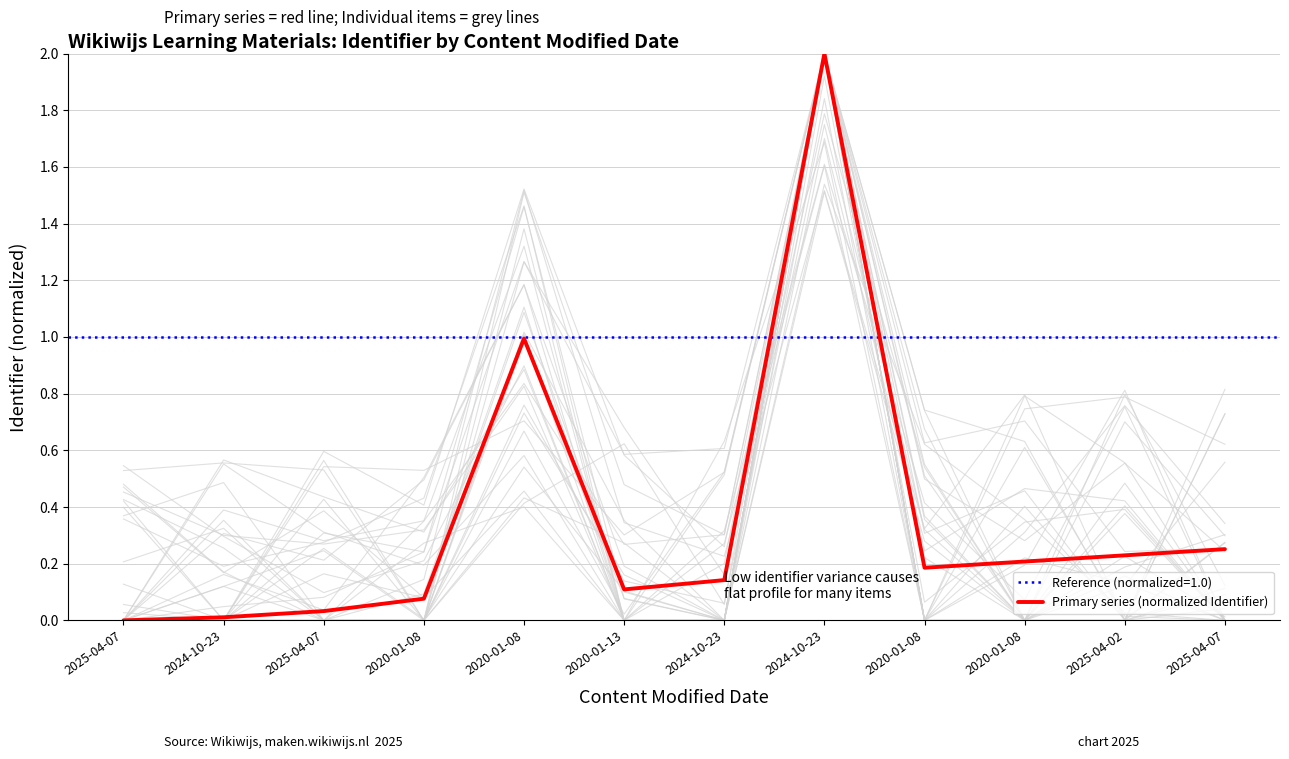

At which label is the value closest to 1?

2020-01-08